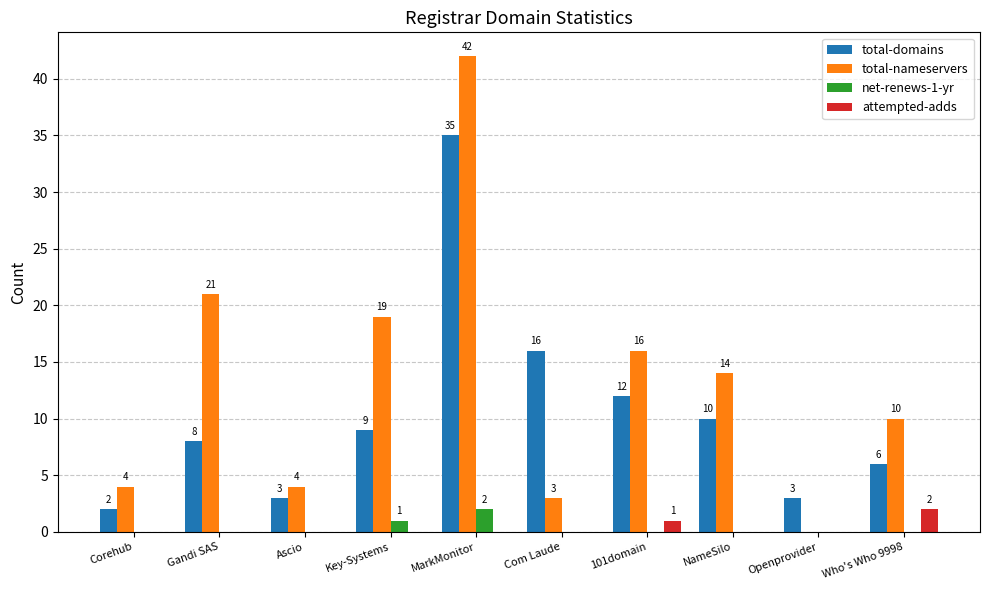

What is the difference between the total-domains values at Com Laude and Corehub?

14